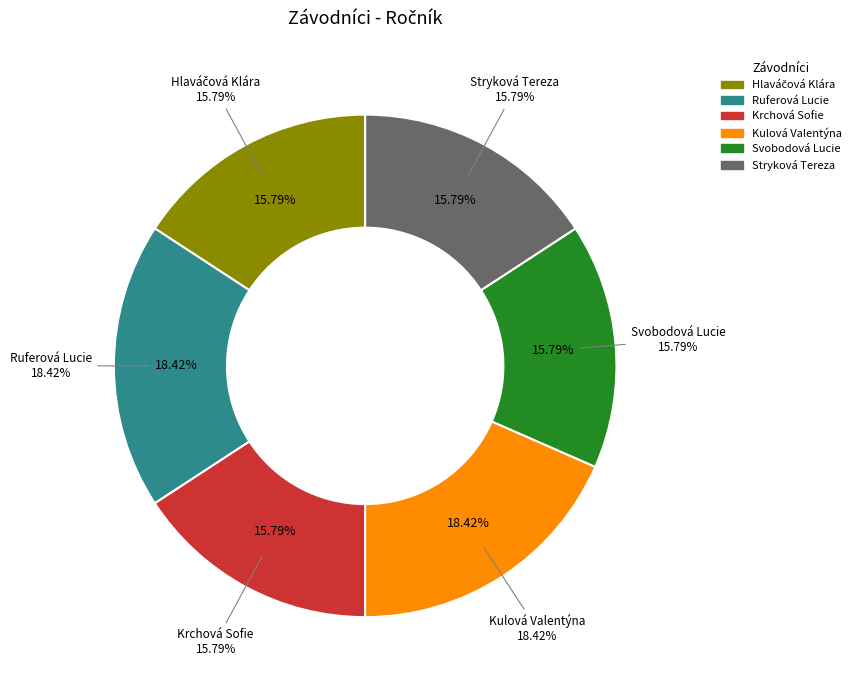

To the nearest percent, what is the average slice percentage?

17%